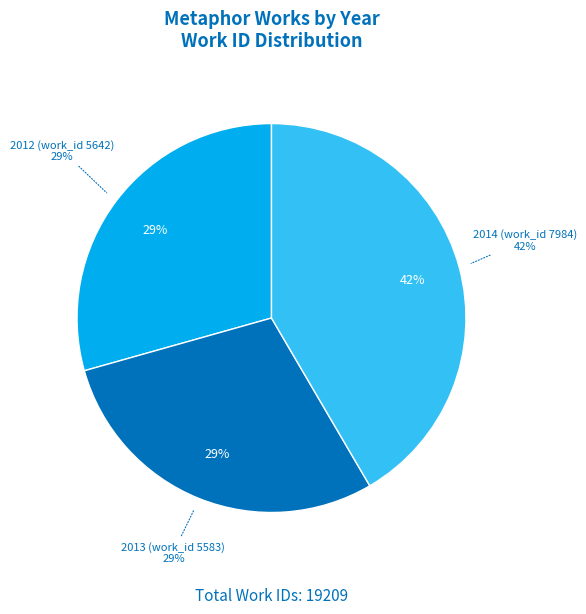

Count the number of slices in the pie.

3